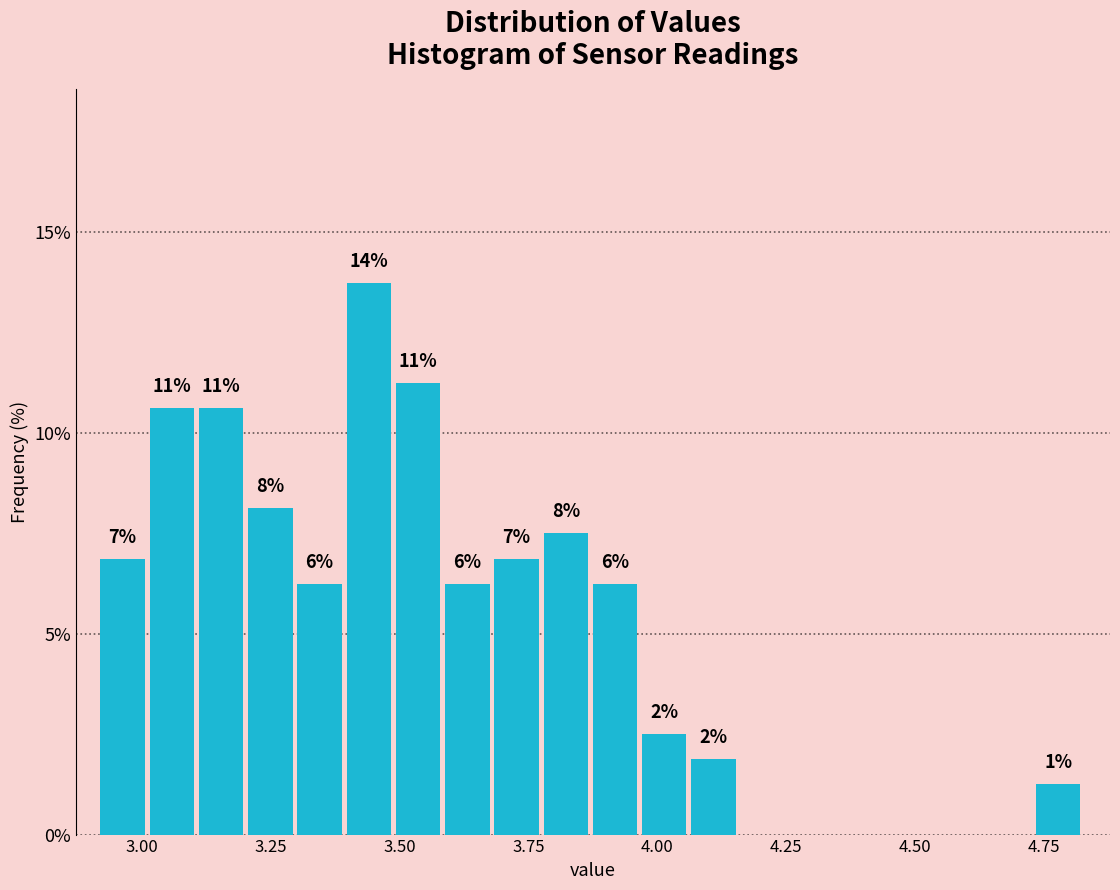

Around what value on the x-axis is the tallest bar? Give the approximate position of its centre, as read against the axis.

3.45